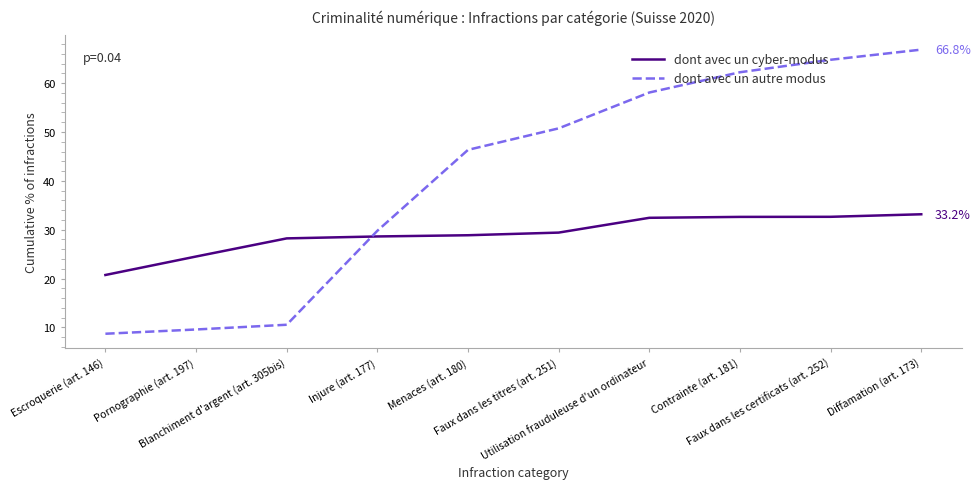

Where do dont avec un autre modus and dont avec un cyber-modus first cross each other?

Blanchiment d'argent (art. 305bis) and Injure (art. 177)